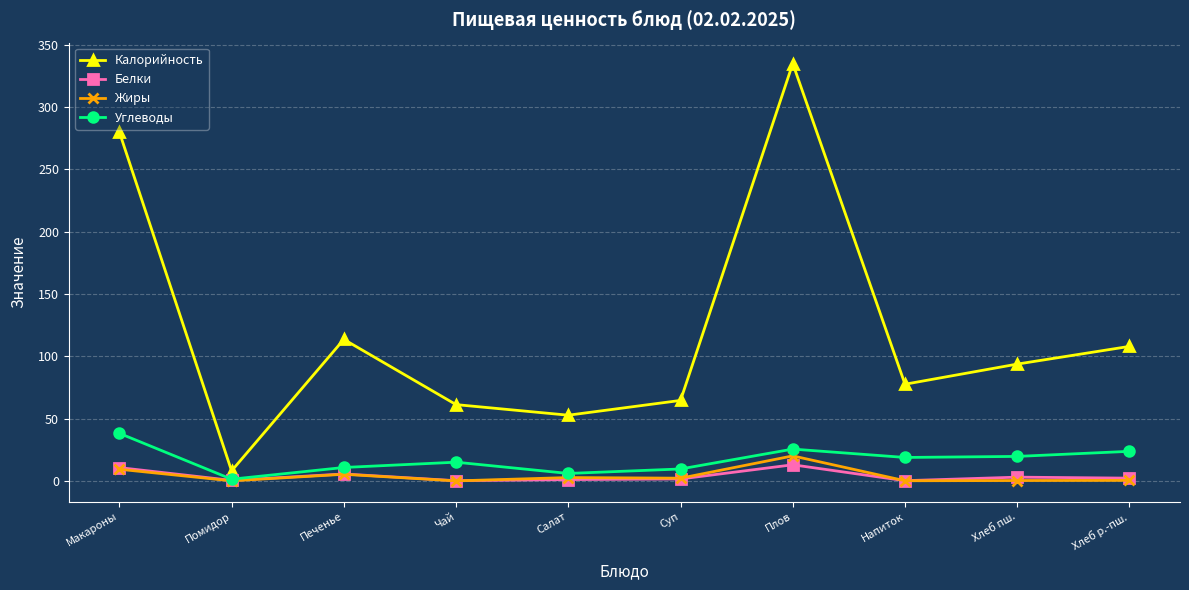

What is the maximum value shown in the chart?

334.9